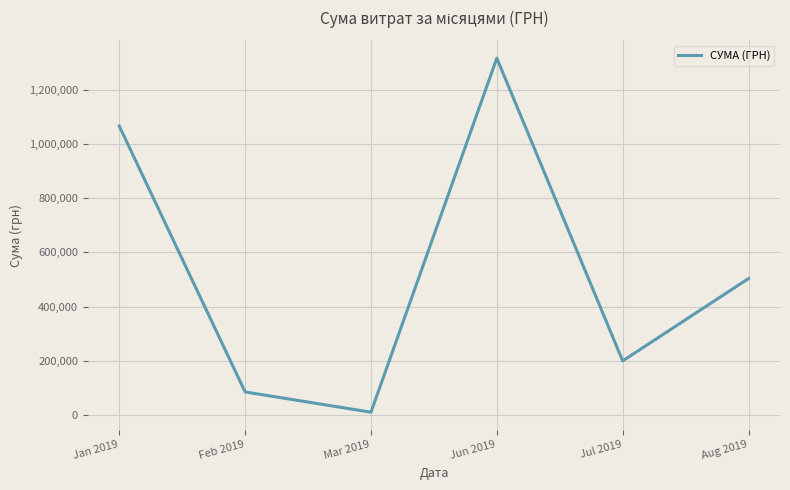

List the labels in order of value, largest first.

Jun 2019, Jan 2019, Aug 2019, Jul 2019, Feb 2019, Mar 2019